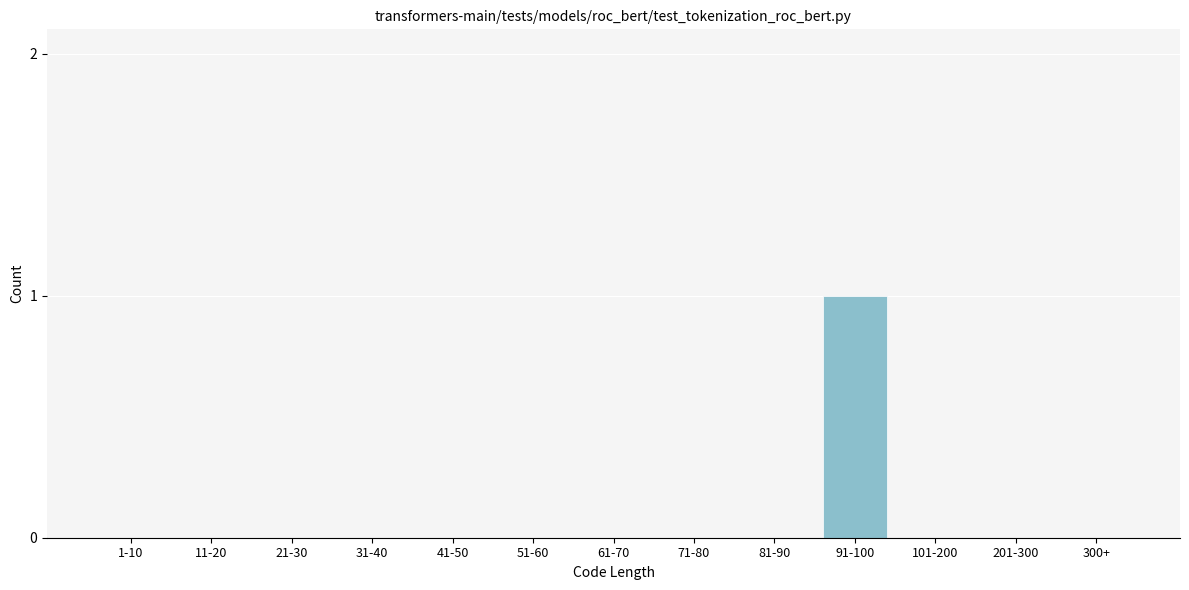

Reading right to left, transcribe all the data shown in this chart.

300+=0	201-300=0	101-200=0	91-100=1	81-90=0	71-80=0	61-70=0	51-60=0	41-50=0	31-40=0	21-30=0	11-20=0	1-10=0